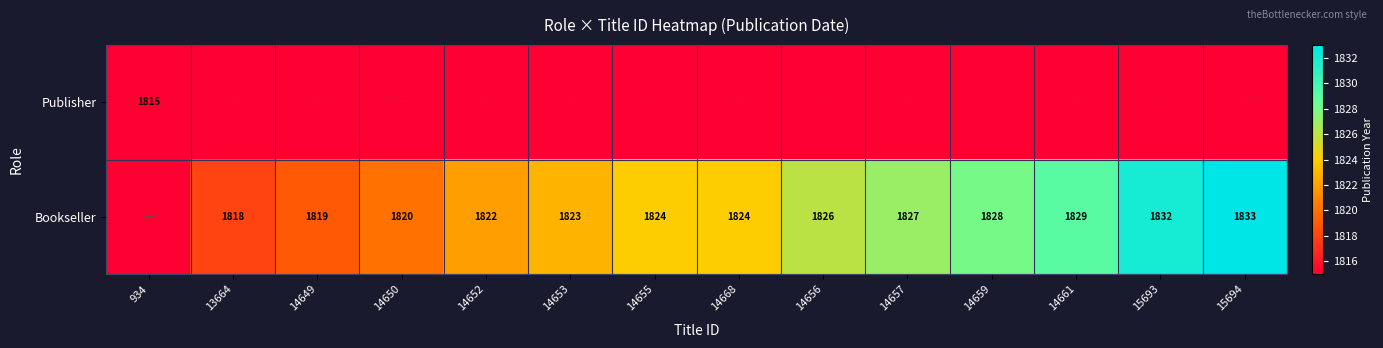

Is it true that Bookseller equals 1832 at 15693?

True